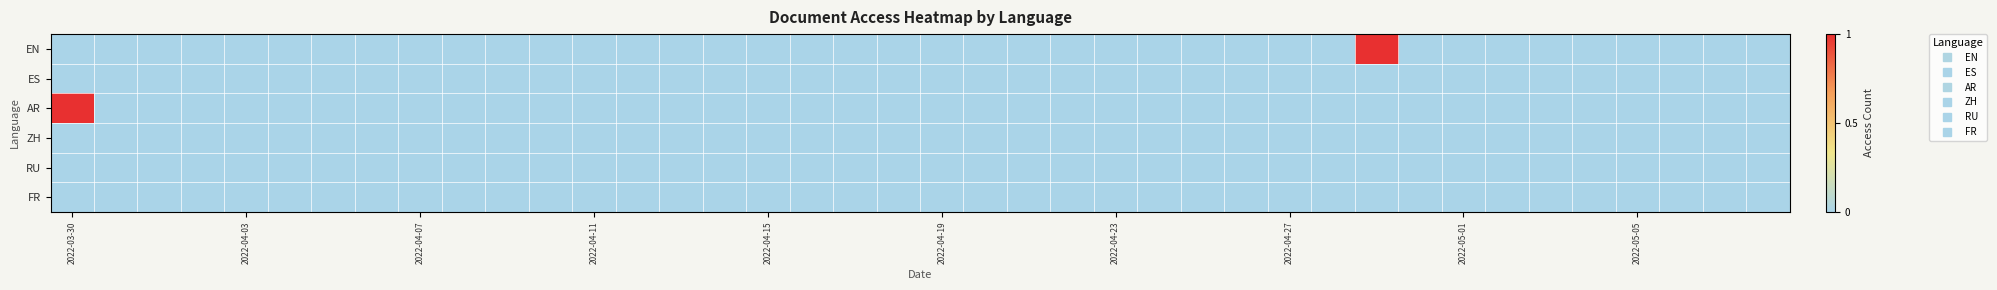

List the series in order of their peak value, highest first.

EN, AR, ES, ZH, RU, FR